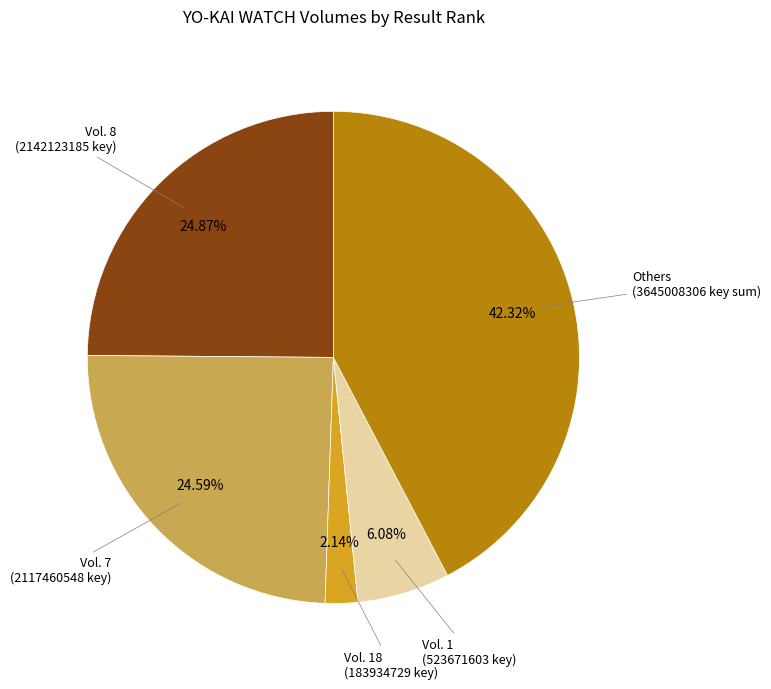

Is there a majority slice in this chart?

No